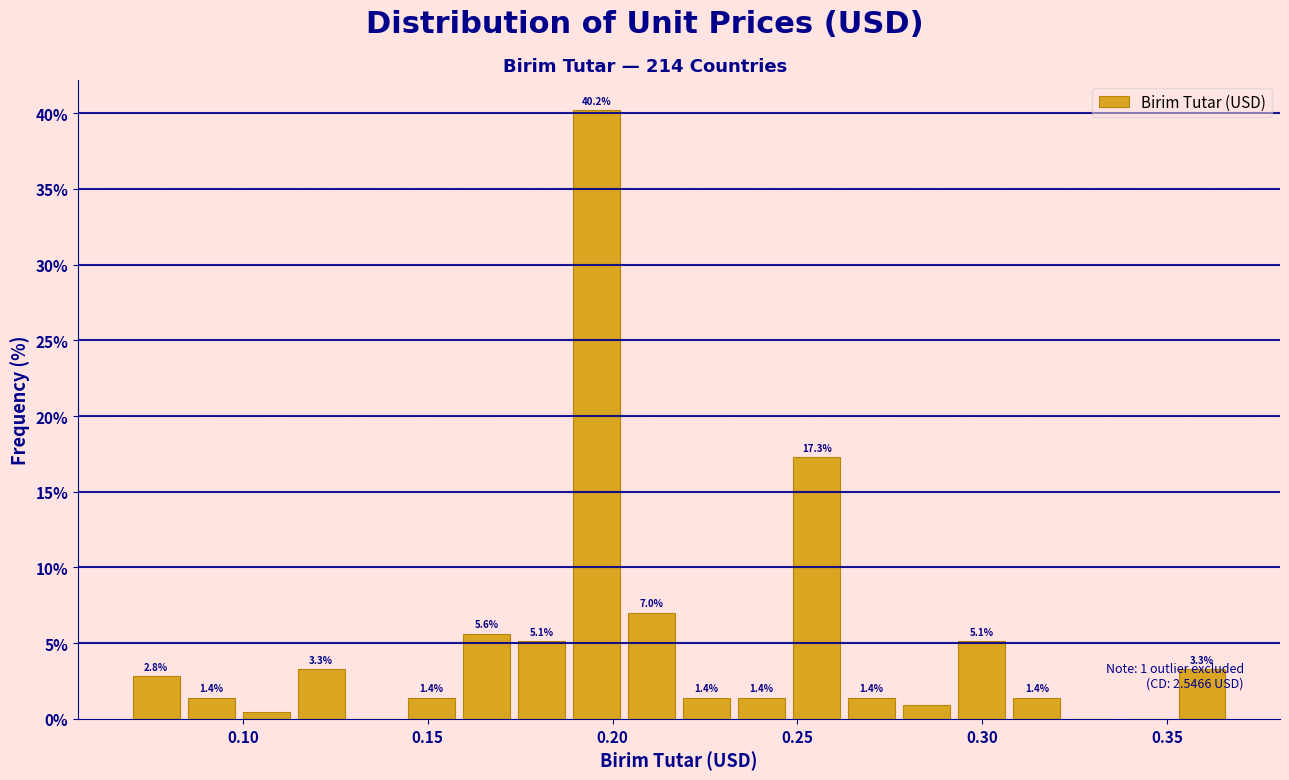

Read against the x-axis, roughly where is the centre of the tallest bar?

0.195